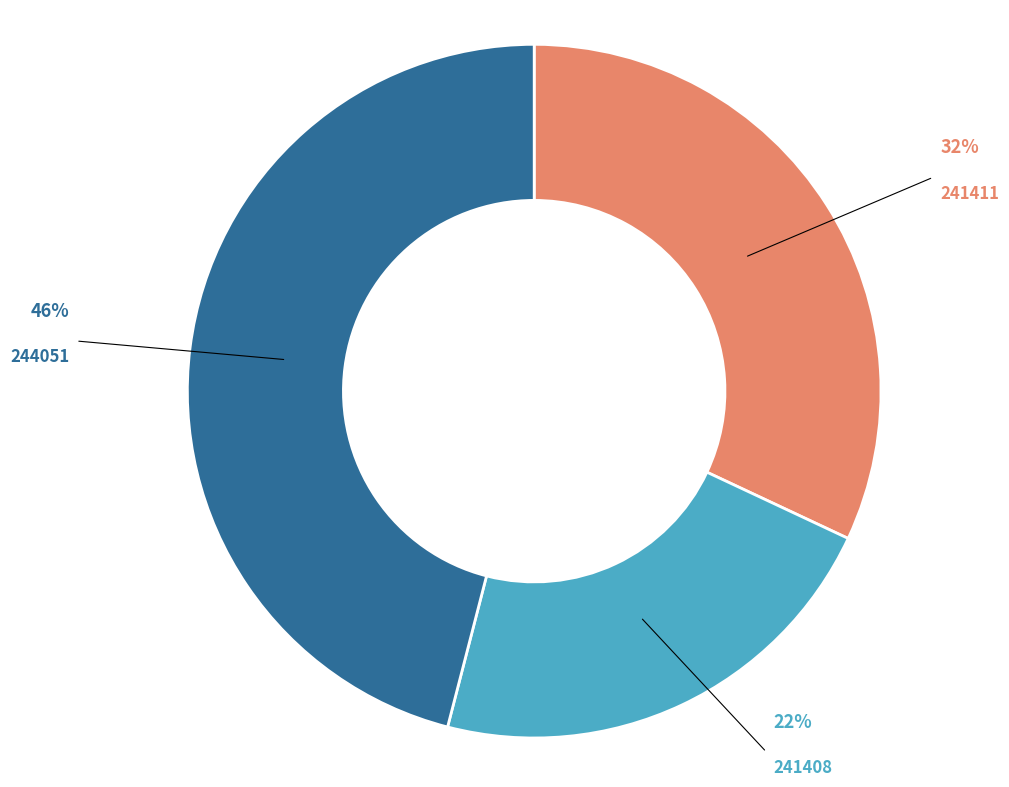

To the nearest percent, what is the difference between the largest and smallest slice percentages?

24%